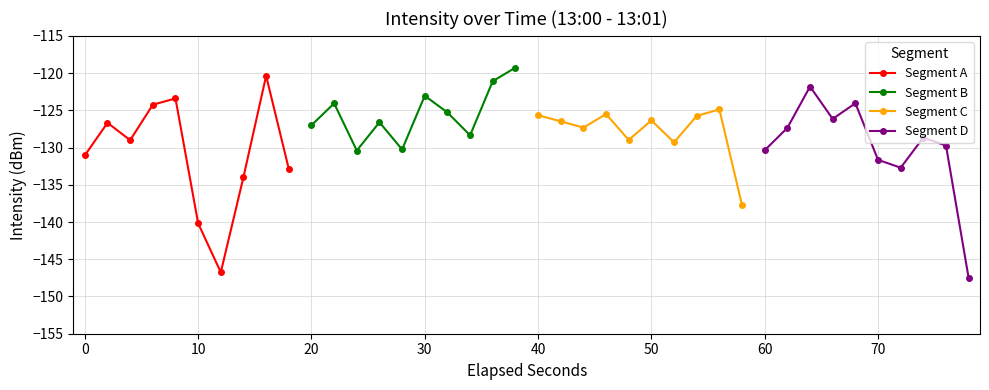

What is the sum of all Segment D values?

-1300.1